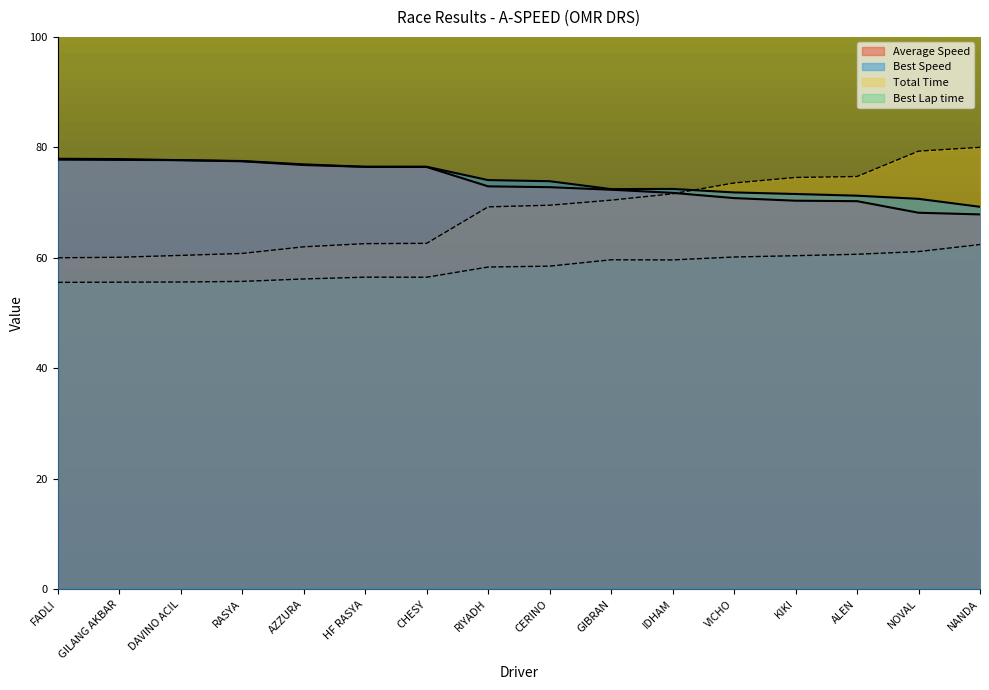

What is the sum of all Best Lap time values?

932.3